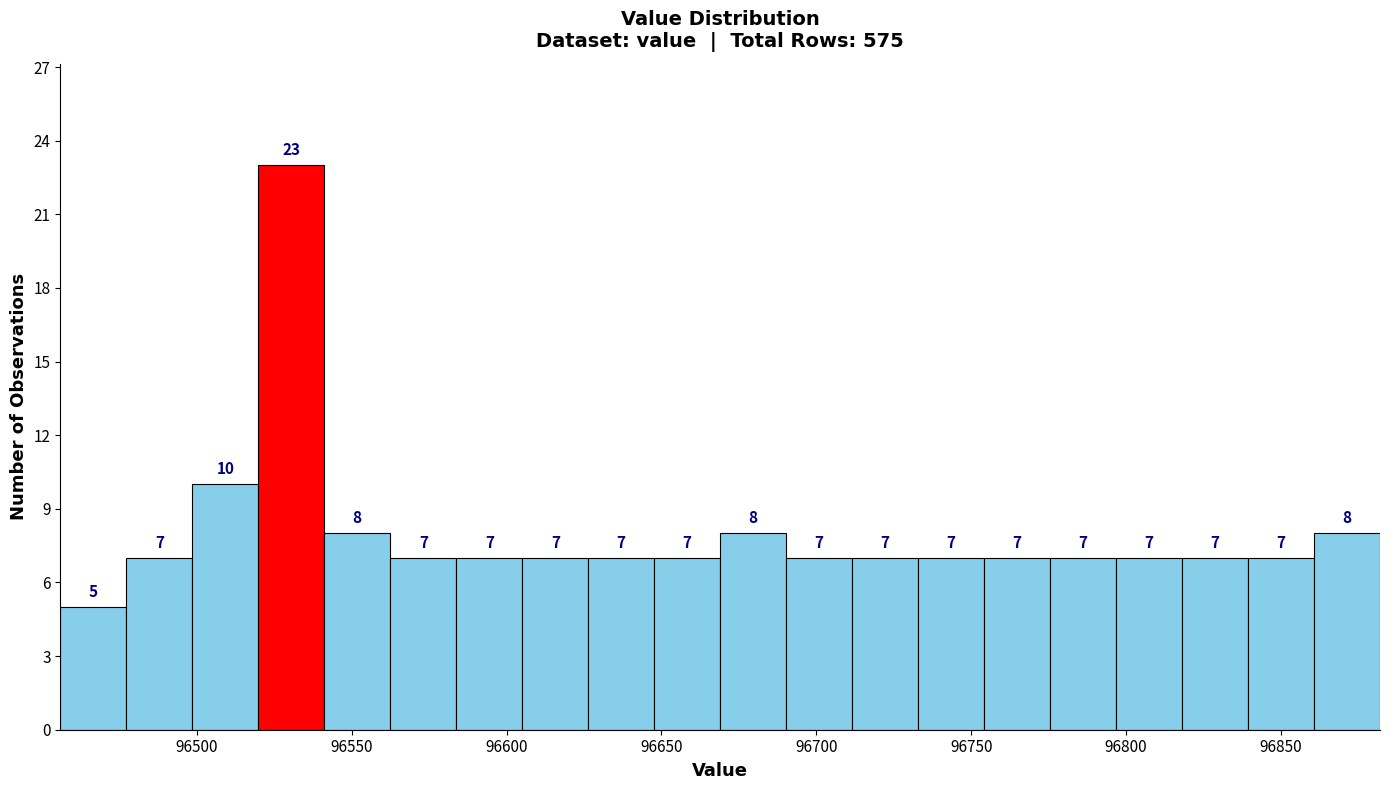

Over which range of the x-axis is the bar tallest?

96520 to 96540